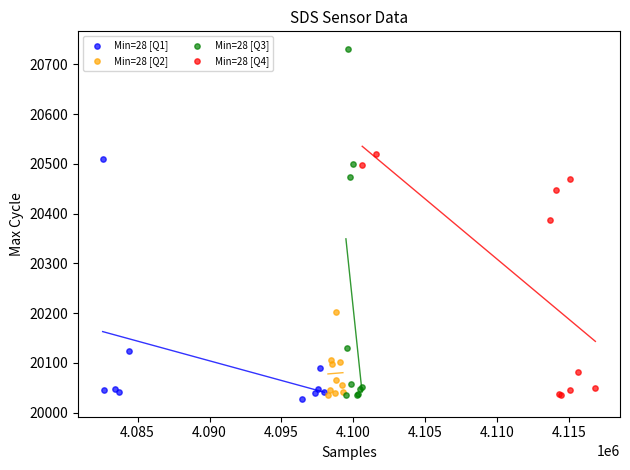

Which series contains the highest Y value?

Min=28 [Q3]